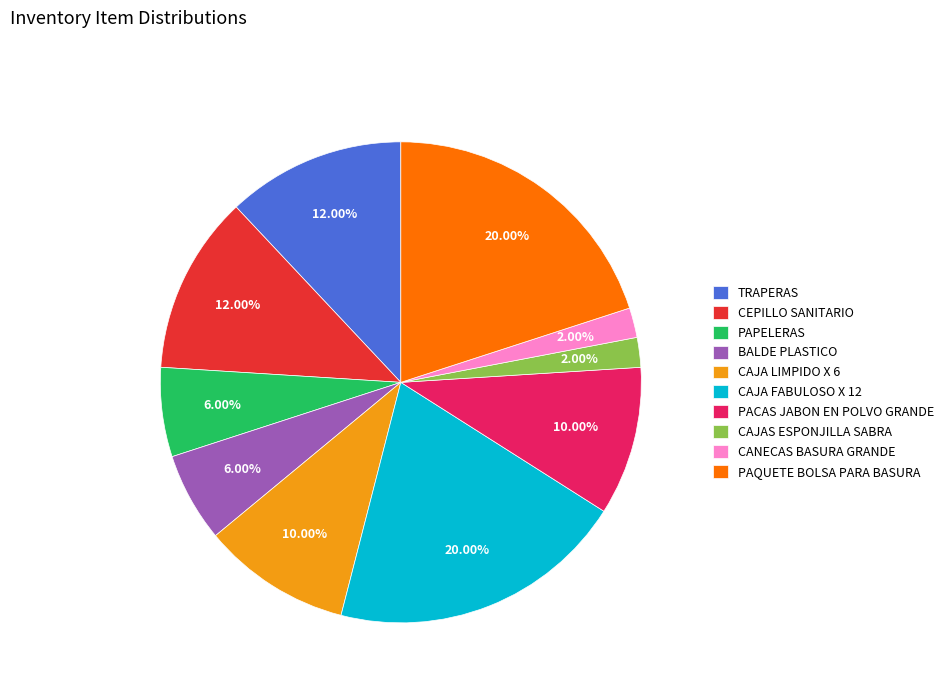

Combined, do CAJA FABULOSO X 12 and CANECAS BASURA GRANDE account for over 50%?

No